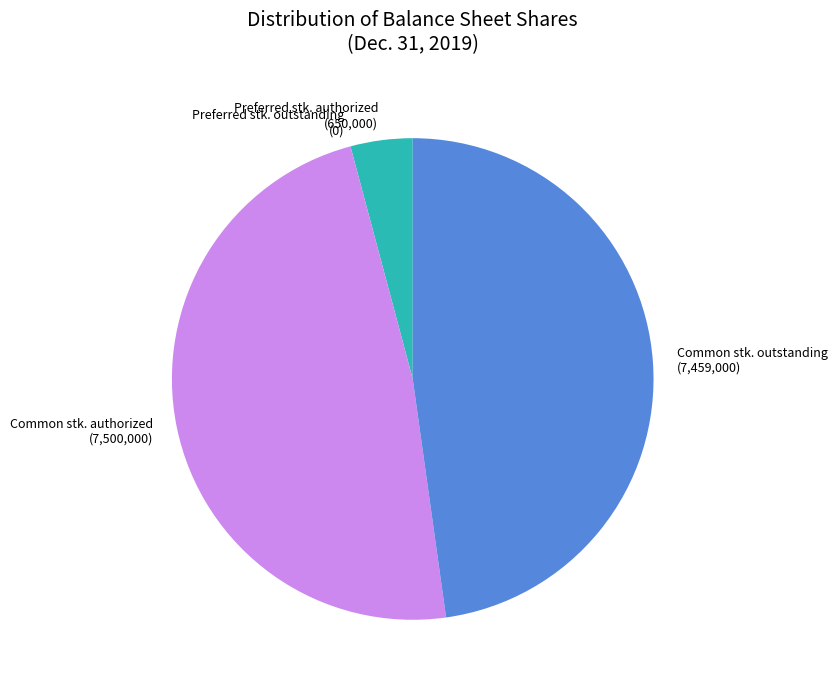

Does any single category account for the majority?

No